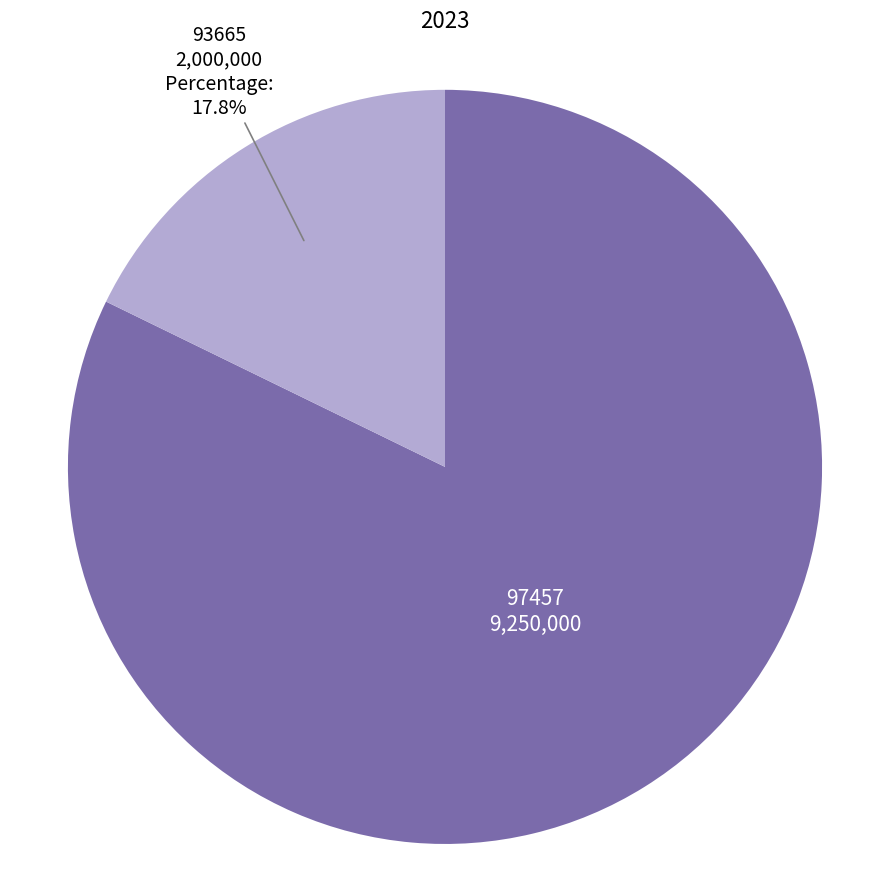

What portion of the pie excludes 93665?

82.2%